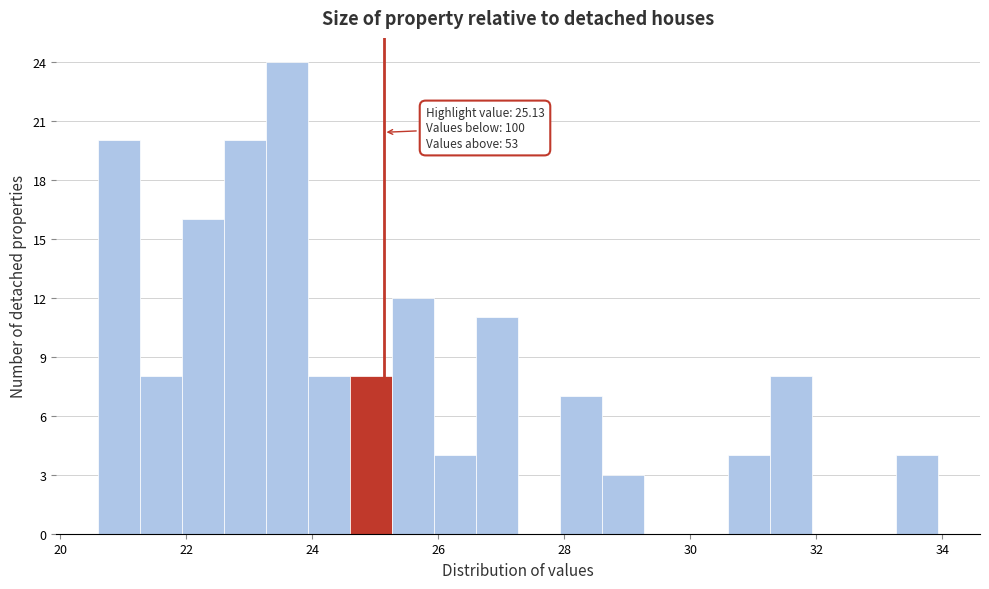

Read against the x-axis, roughly where is the centre of the tallest bar?

23.6